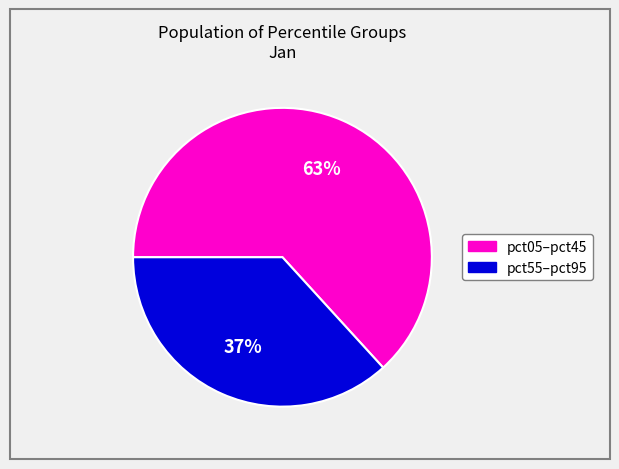

Is there a majority slice in this chart?

Yes